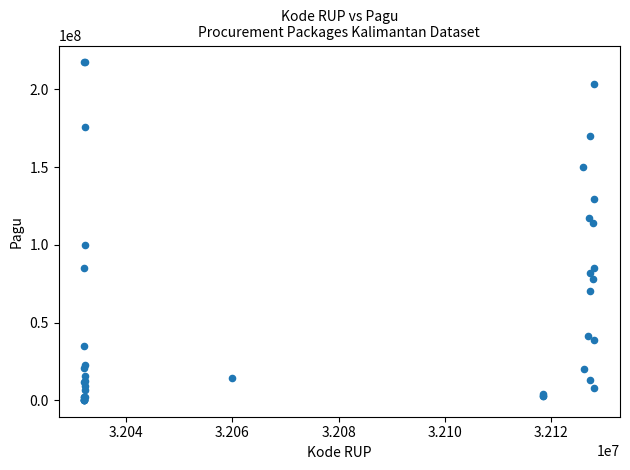

What Y value in the scatter plot is closest to 108830000?

114296000